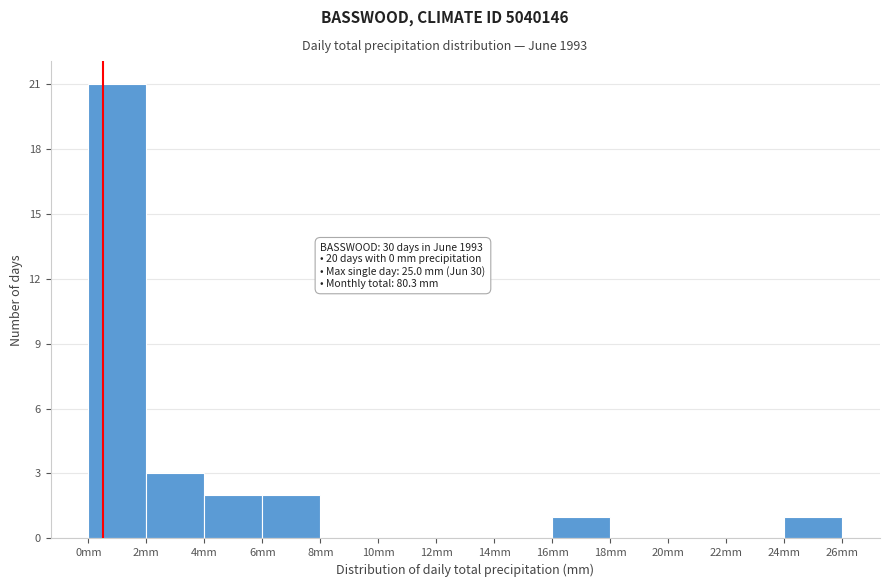

Which range on the x-axis has the tallest bar?

0 to 2